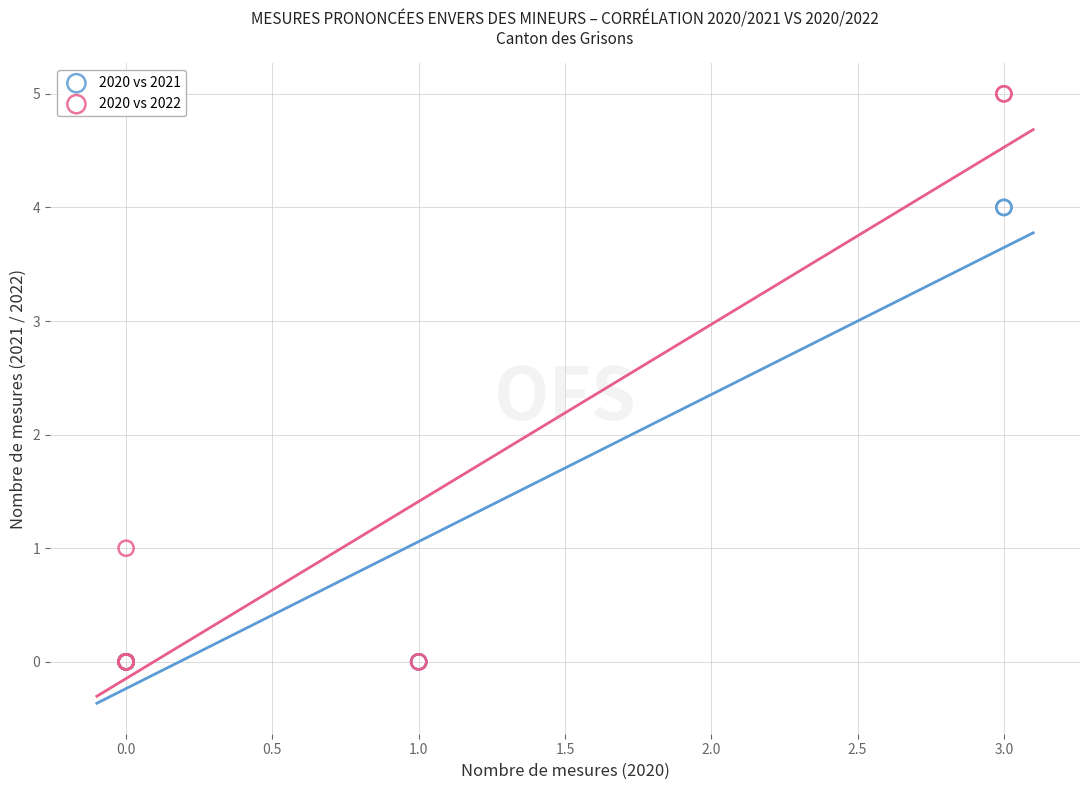

What are all the series names shown in the legend?

2020 vs 2021, 2020 vs 2022